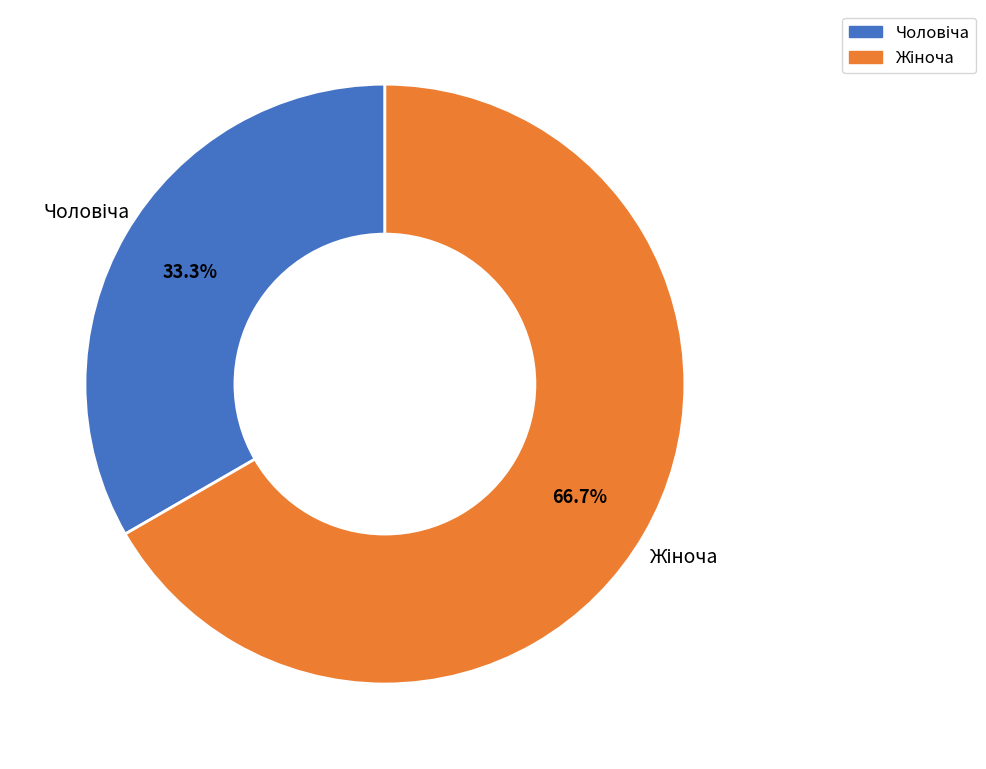

Does any single category account for the majority?

Yes